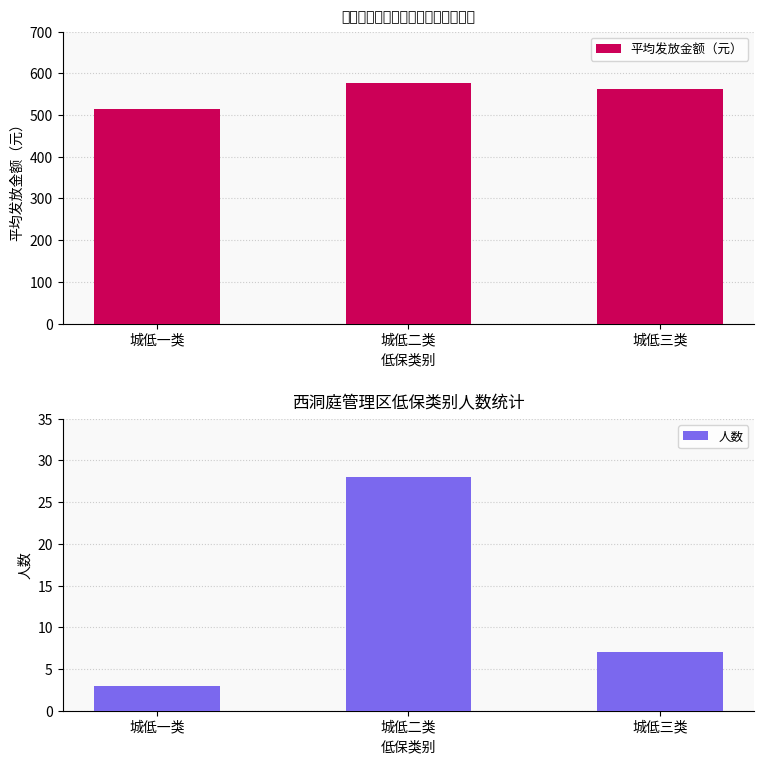

At which label is 人数 closest to 15?

城低三类